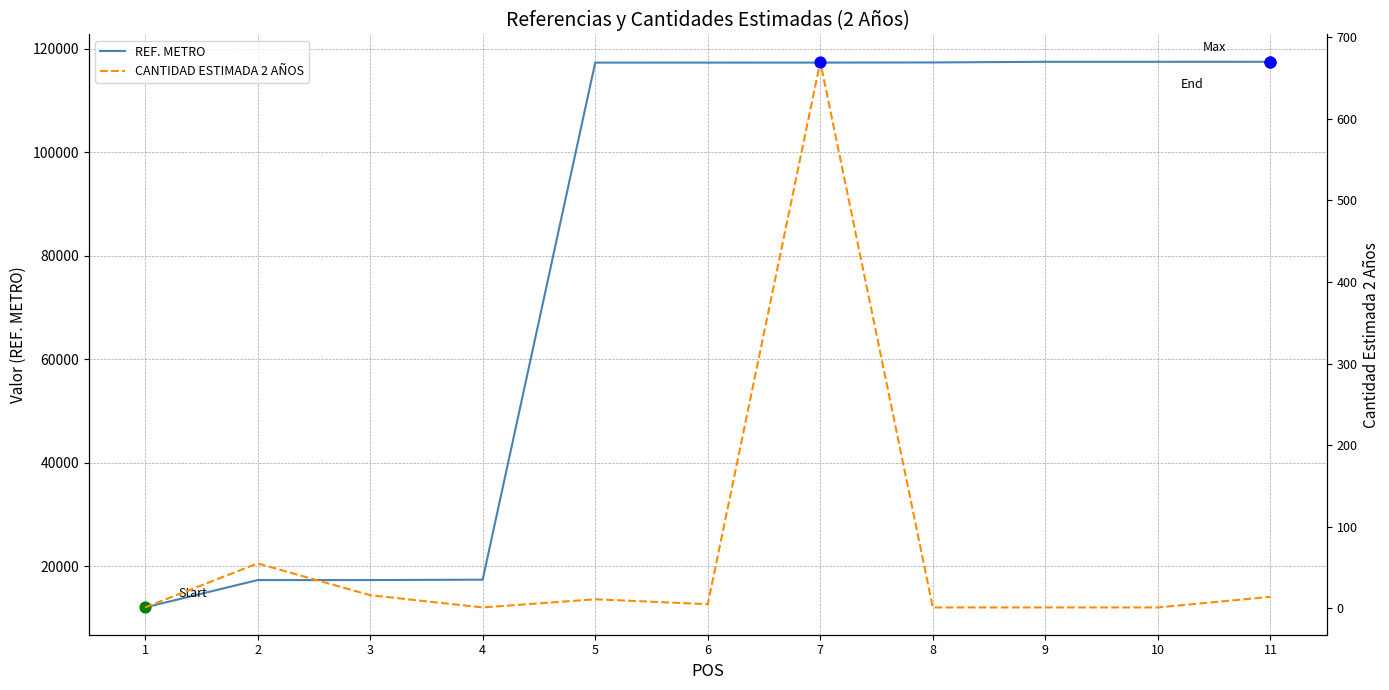

Which series contains the lowest Y value?

CANTIDAD ESTIMADA 2 AÑOS